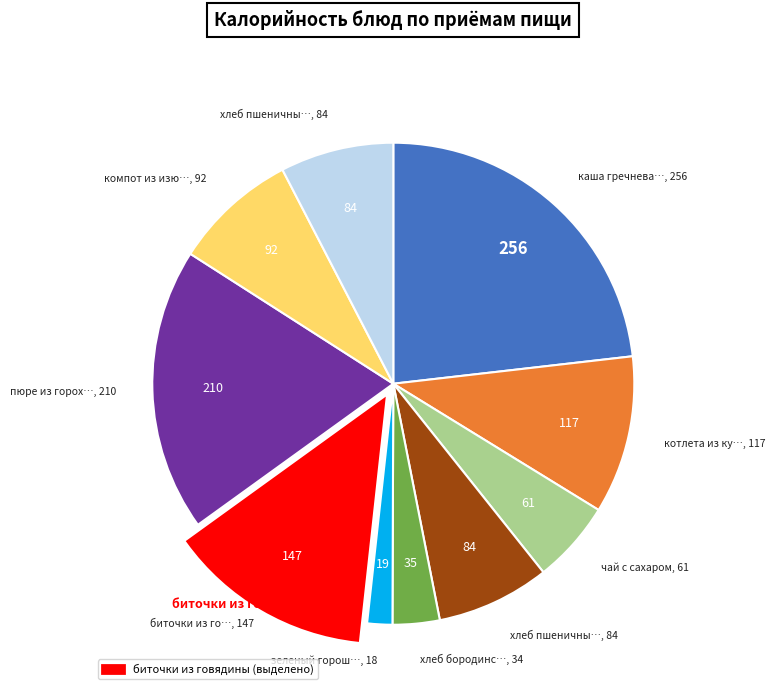

Does any single category account for the majority?

No